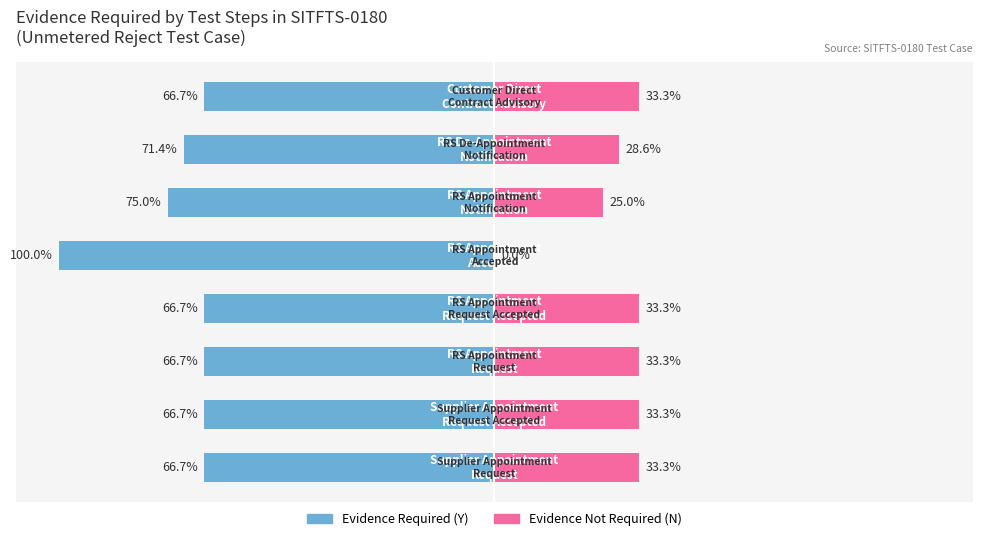

Which series changed the most between 3 and 5?

Evidence Required (Y)